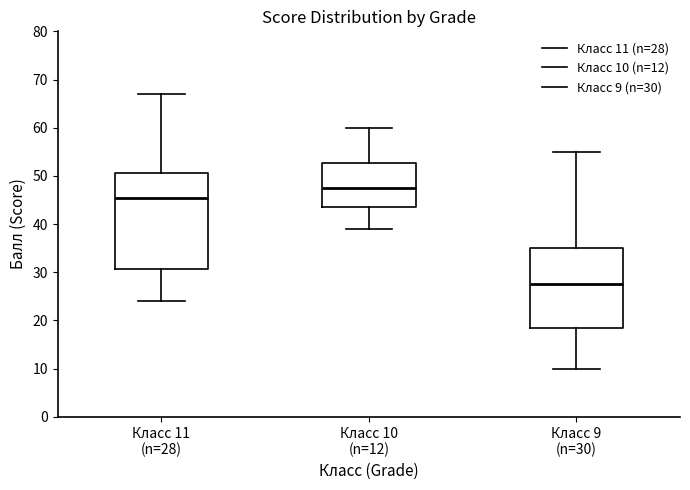

Reading left to right, read every box against the y-axis: the position of its median line, the range the box covers, and the ends of its whiskers. The values are not printed on the chart, so give them approximately, as read against the axis.

Класс 11 (n=28): median 46, box 31 to 51, whiskers 24 to 67
Класс 10 (n=12): median 48, box 44 to 53, whiskers 39 to 60
Класс 9 (n=30): median 28, box 19 to 35, whiskers 10 to 55